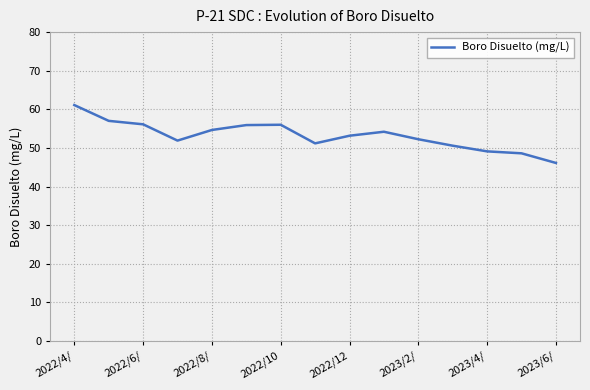

What is the greatest value displayed?

61.1